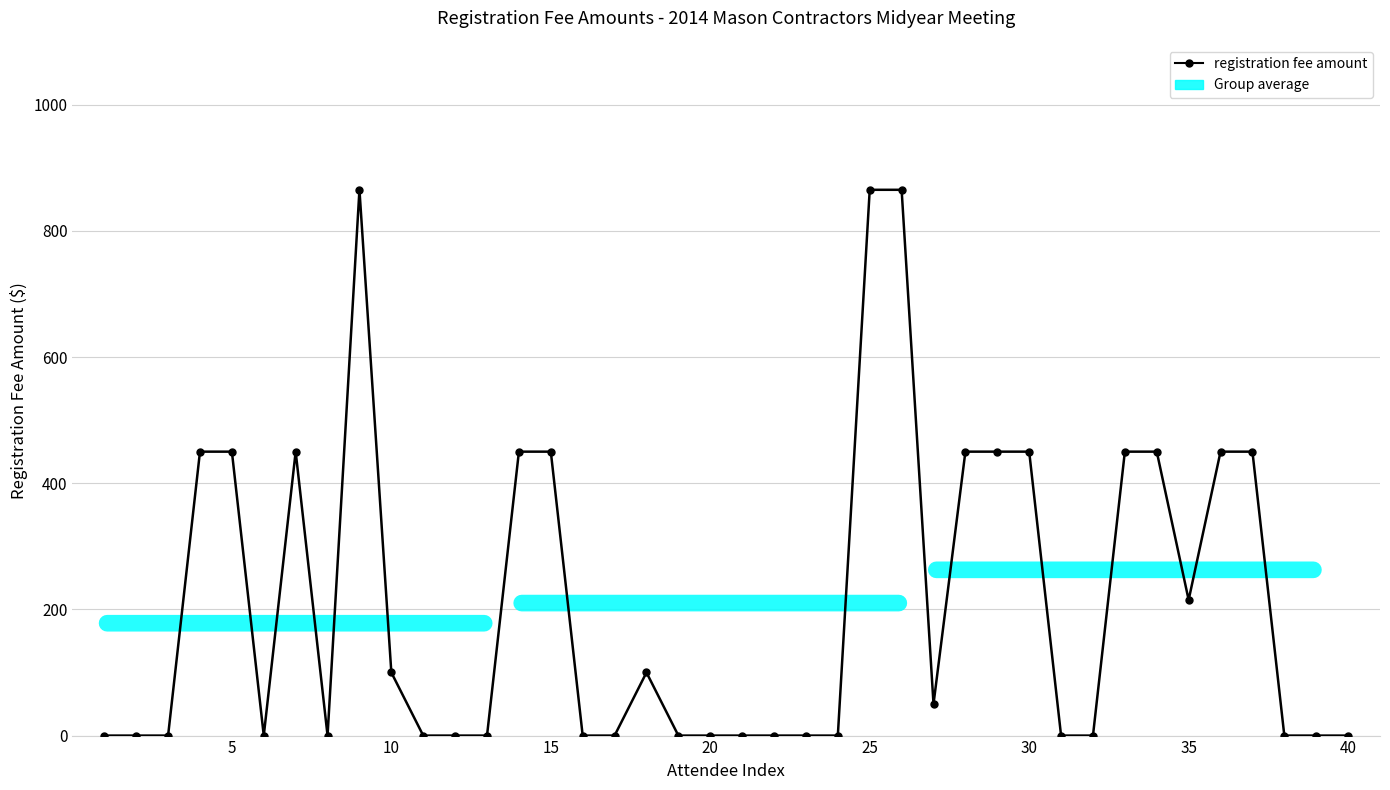

True or false: there are more than 2 points higher than both neighbors.

True